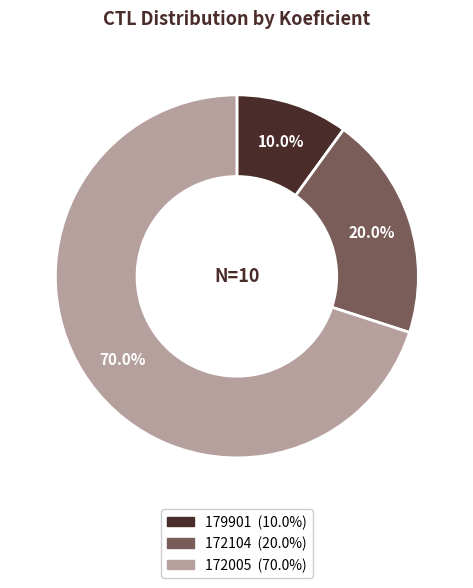

What is the ratio of the value at 179901 to the value at 172005?

0.1